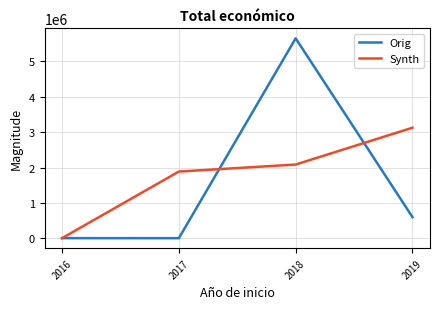

Which series changed the most between 2016 and 2019?

Synth